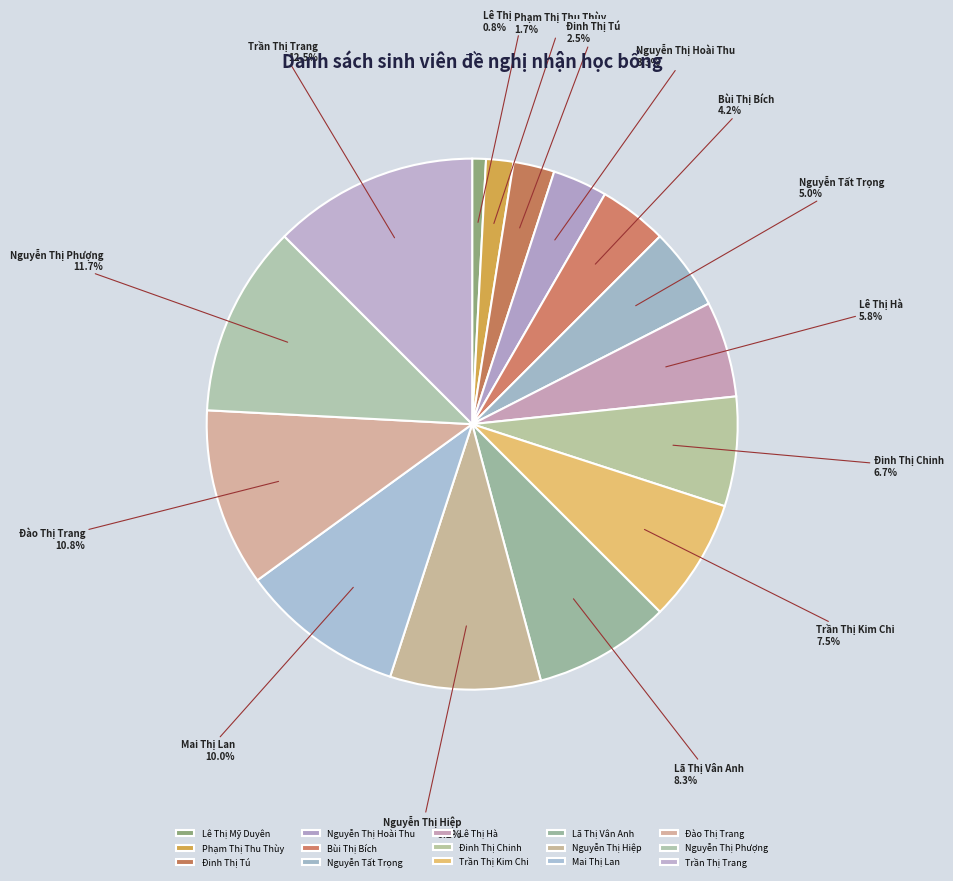

Does Nguyễn Thị Phượng represent more than half of the total?

No